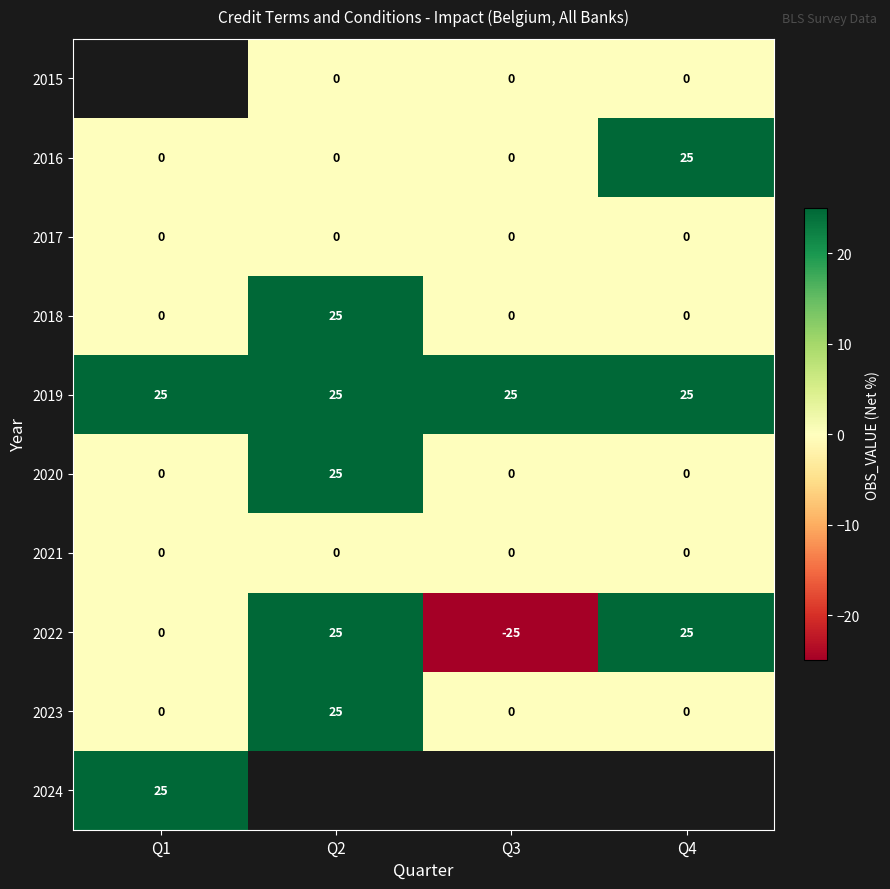

Between Q4 and Q2, which is larger?

Q4